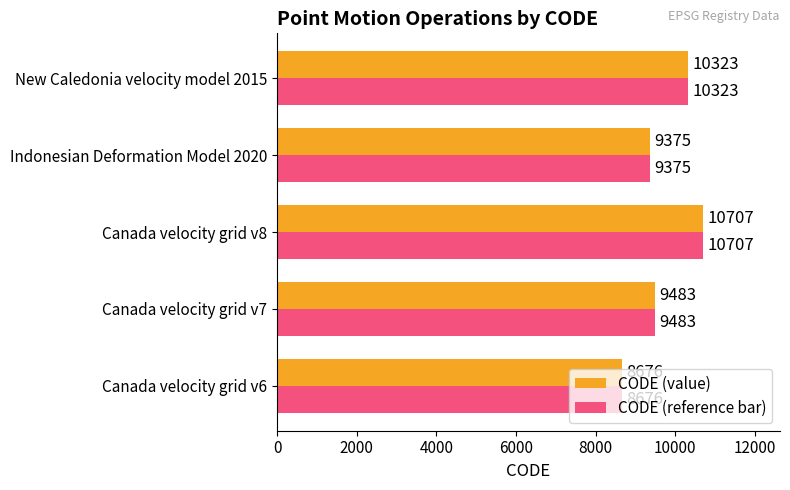

Where is CODE (reference bar) nearest to the value 9691?

Canada velocity grid v7